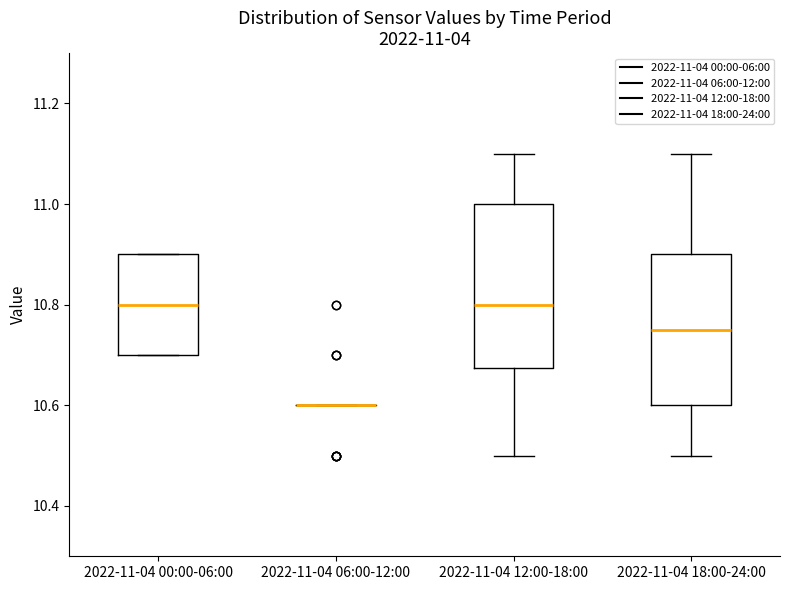

Comparing the boxes themselves (not the whiskers), which one is the tallest?

2022-11-04 12:00-18:00